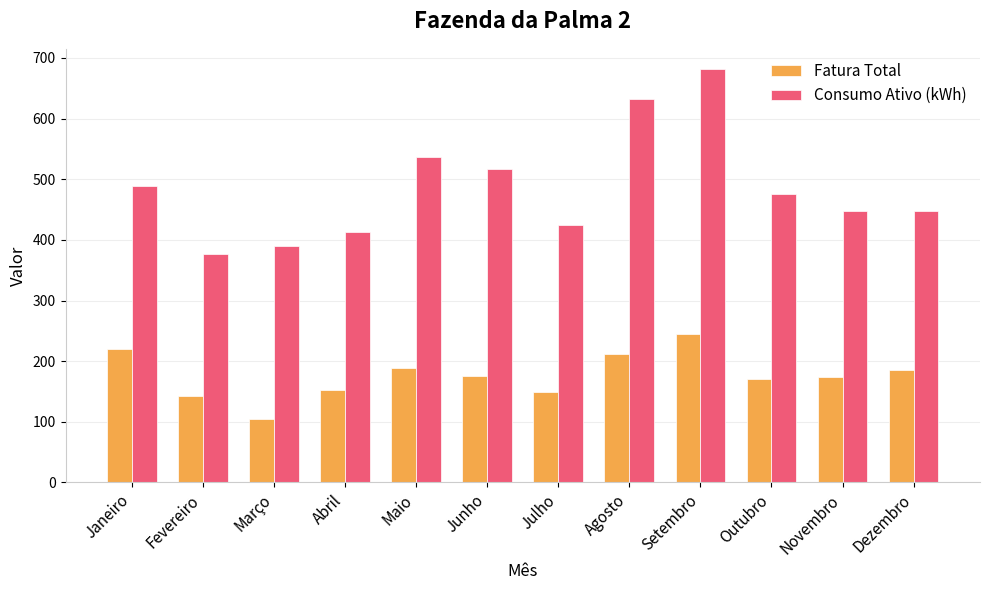

How many data points in Fatura Total are less than 175?

6